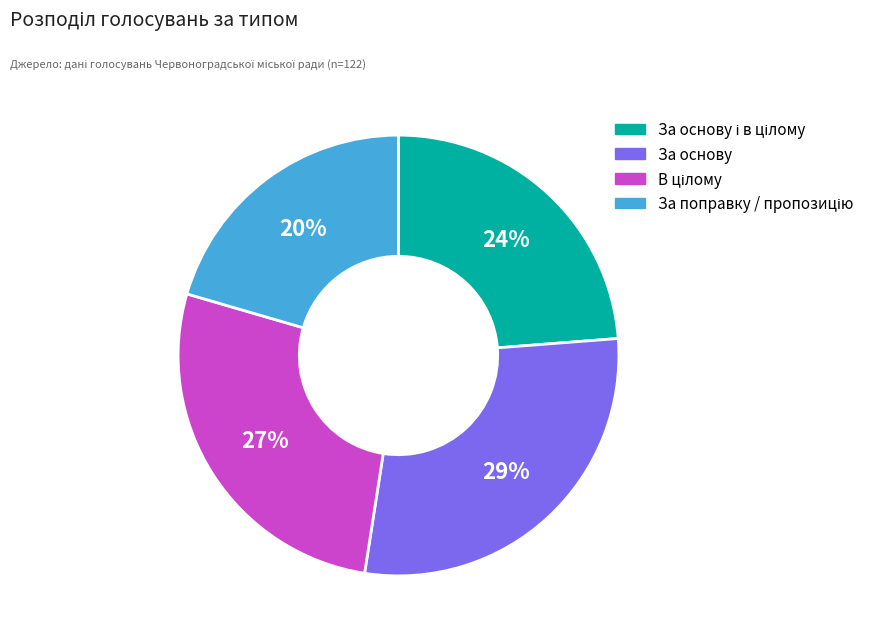

To the nearest percent, what is the average slice percentage?

25%